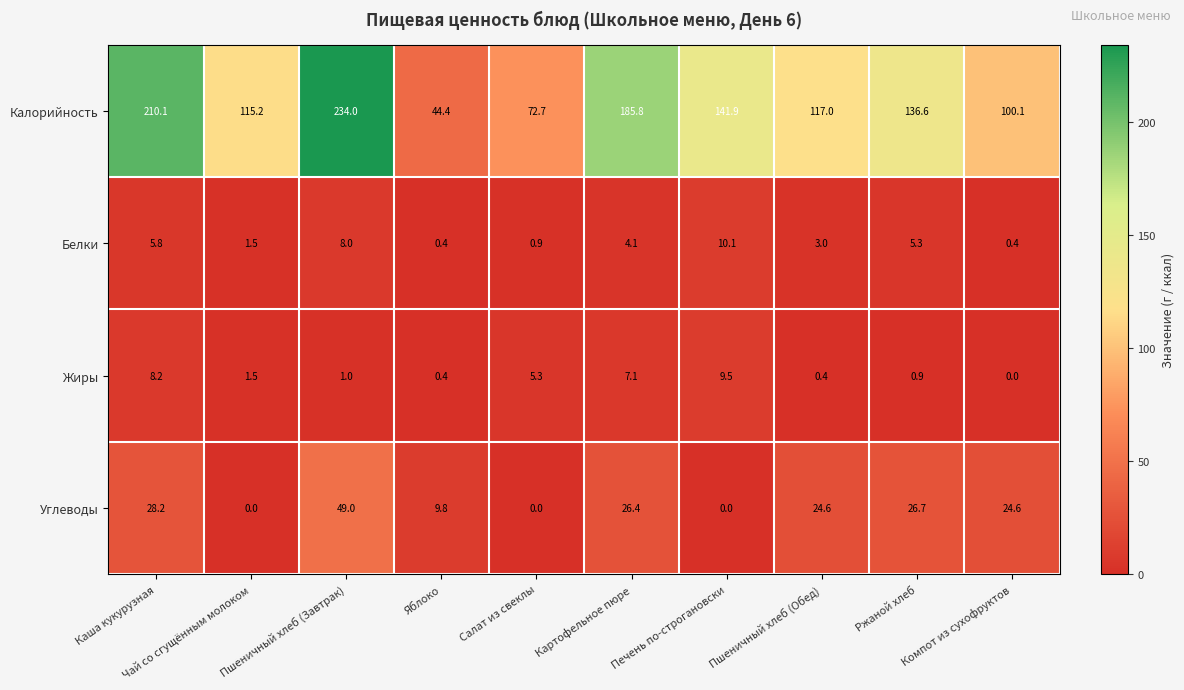

Where does the Калорийность series first go above 136?

Каша кукурузная